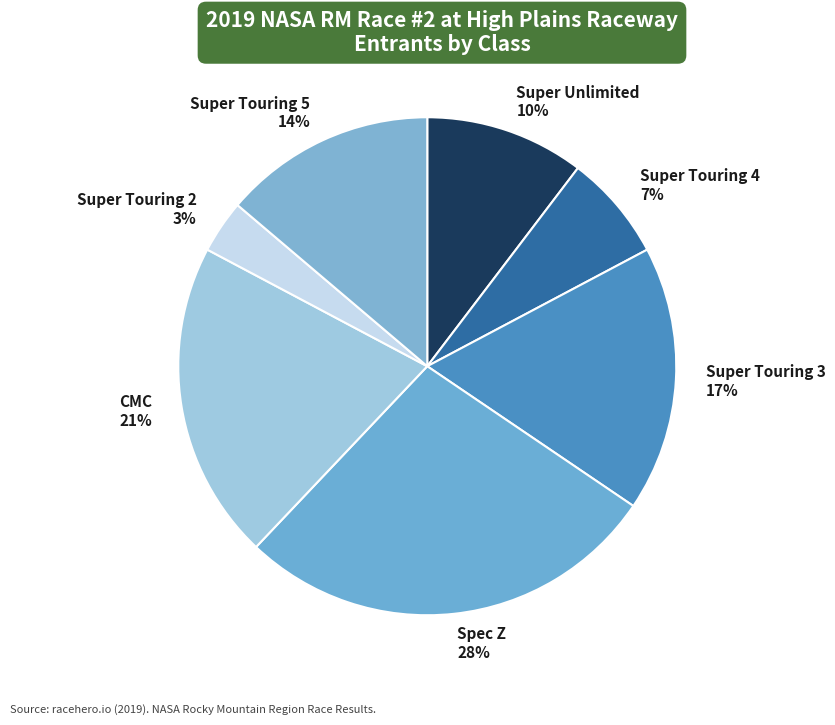

Is the sum of Super Unlimited 10% and Super Touring 5 14% greater than half?

No